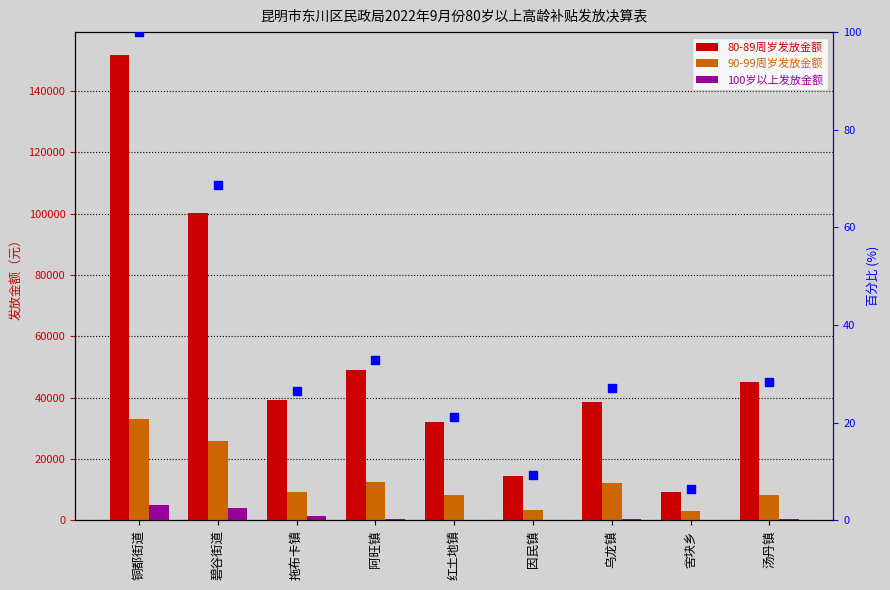

Which series reaches the maximum Y coordinate?

80-89周岁发放金额